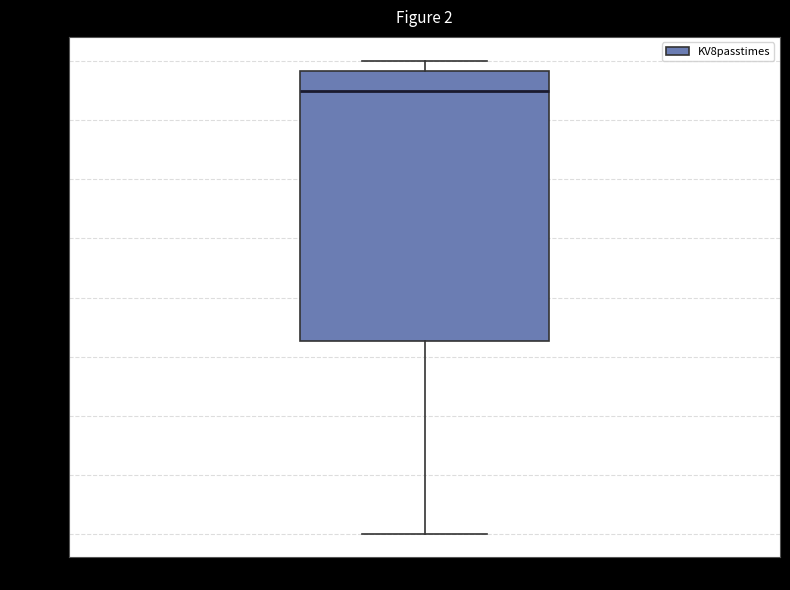

Where is the upper edge of the box for KV8passtimes on the y-axis? The values are not printed on the chart, so give them approximately, as read against the axis.

22000